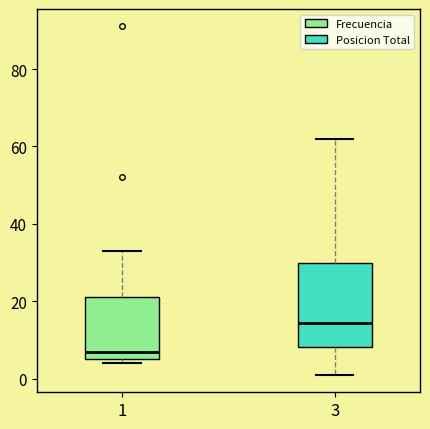

Which box's median line is the lowest?

1